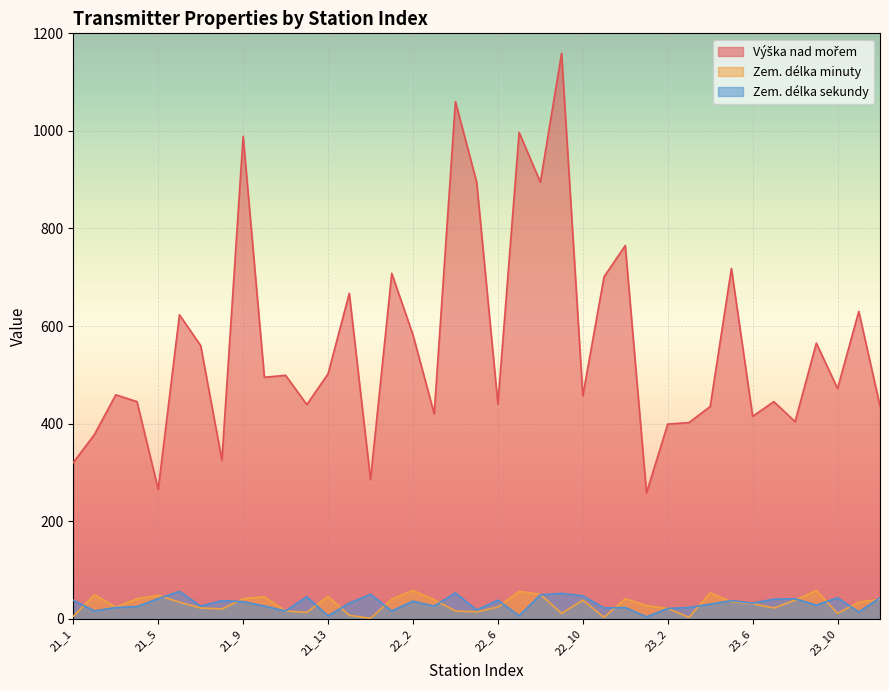

True or false: Zem. délka minuty has a value of 17 at 21_12.

False